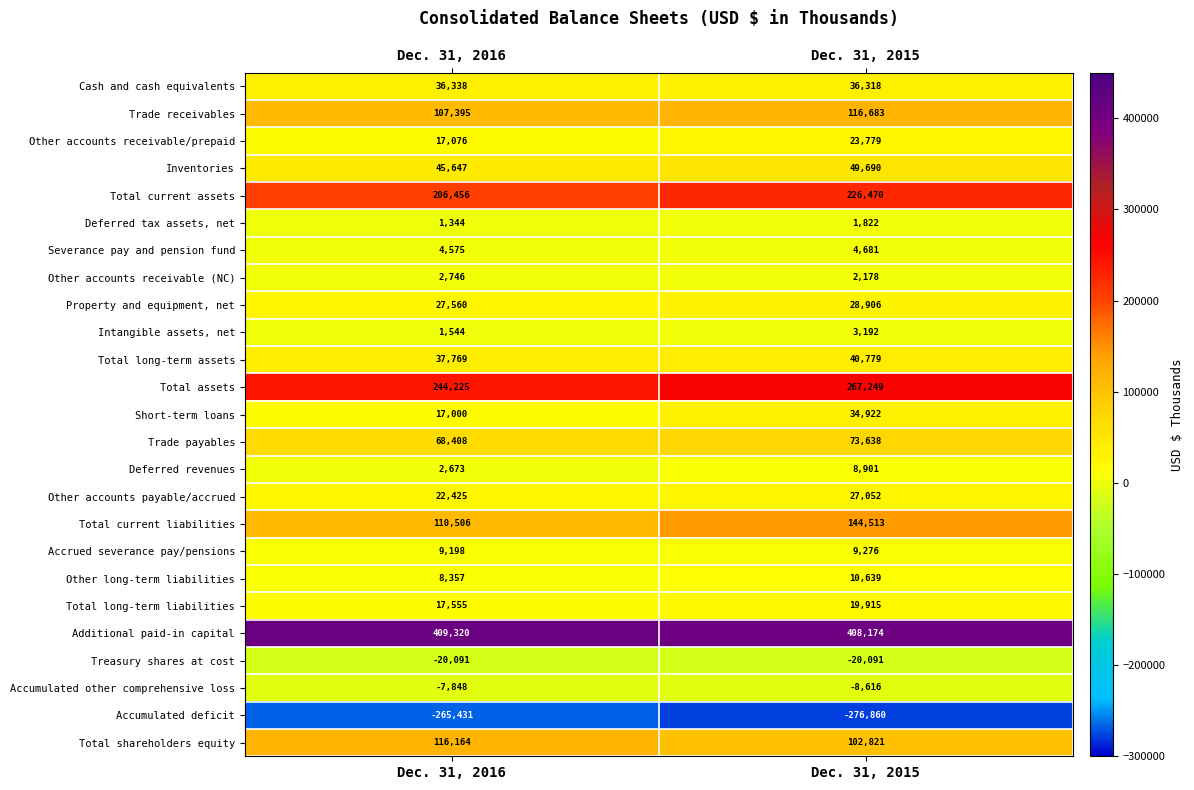

What value does the Accrued severance pay/pensions series have at Dec. 31, 2015?

9276